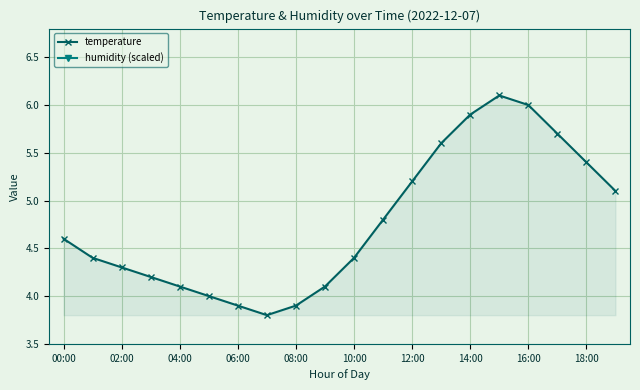

What are all the series names shown in the legend?

temperature, humidity (scaled)